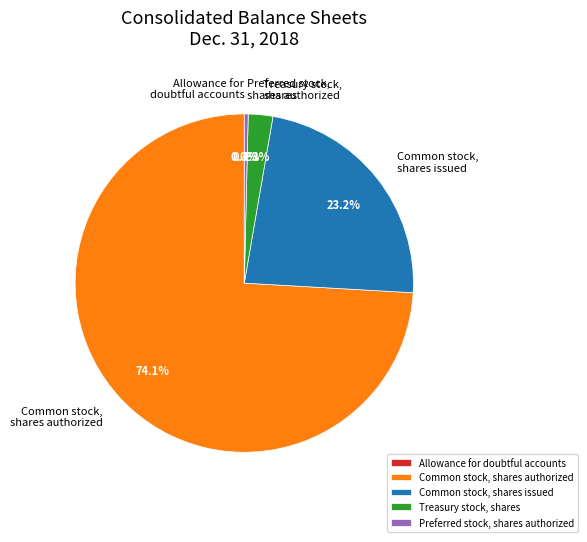

What is the total percentage of Preferred stock, shares authorized and Common stock, shares authorized?

74.5%